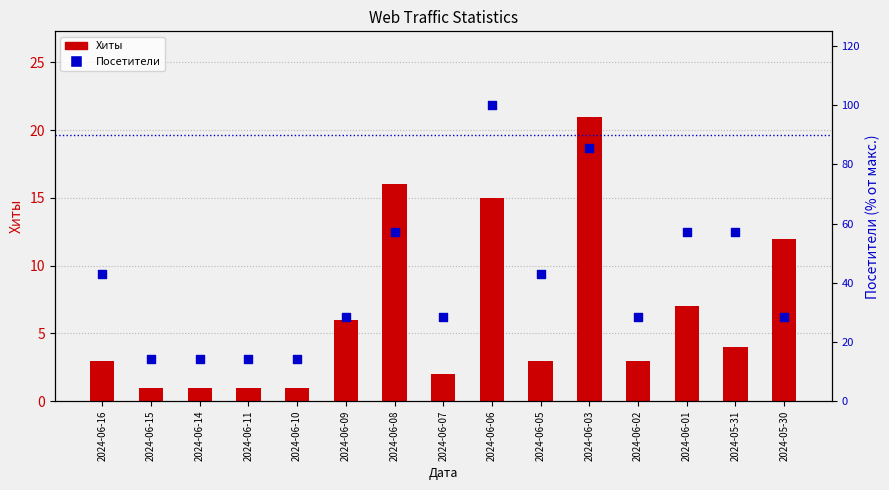

Which series has the largest total across all categories?

Посетители